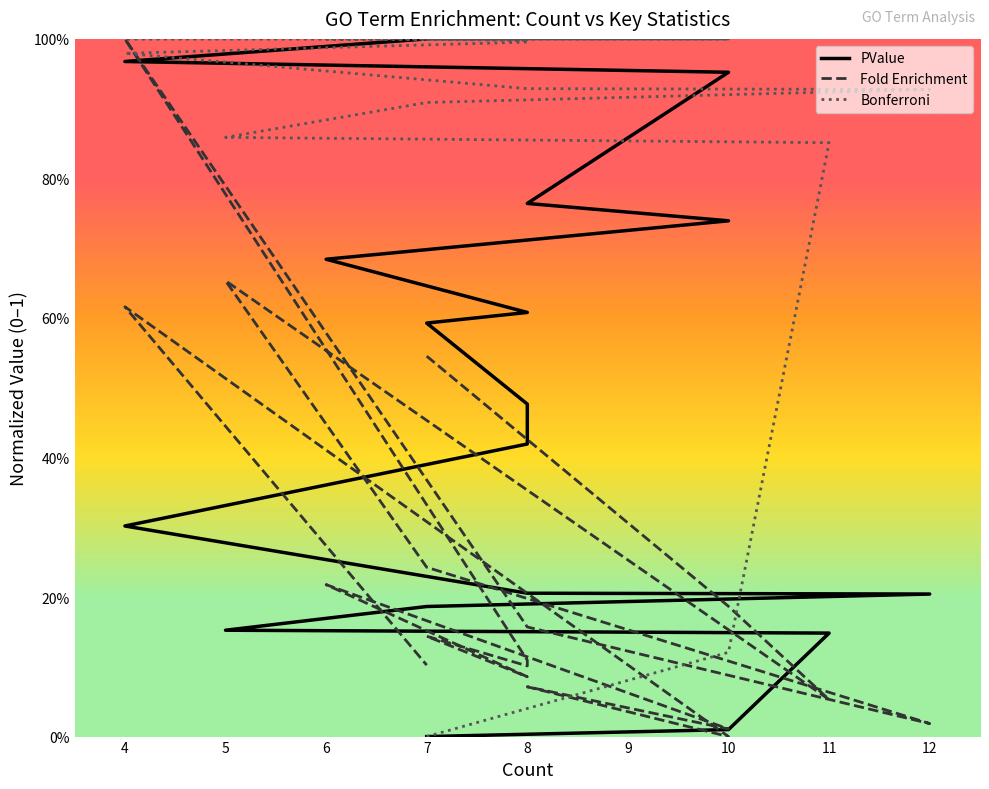

How many series are shown in this chart?

3